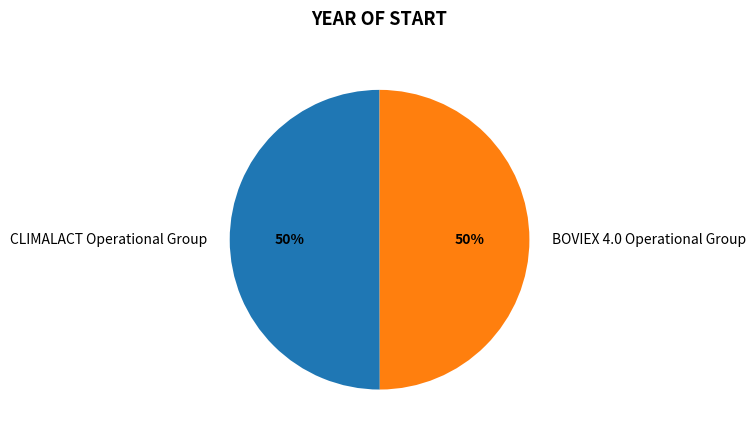

How many segments does this pie chart have?

2